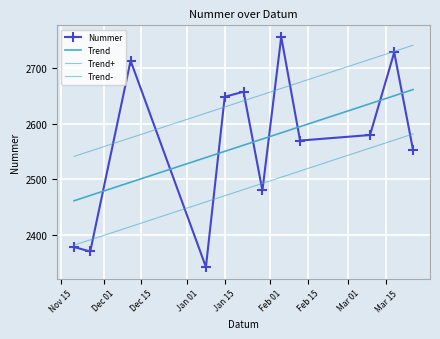

Which series has the largest total across all categories?

Trend+